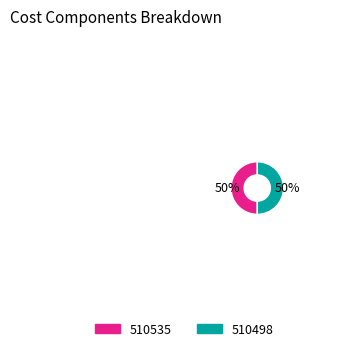

To the nearest percent, what is the combined percentage of 510535 and 510498?

100%